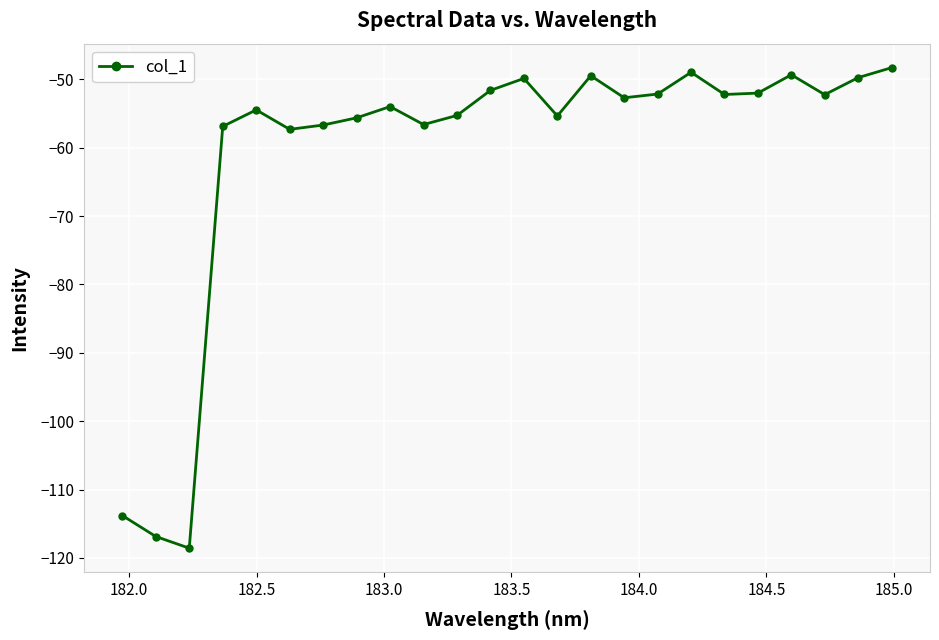

What is the average value?

-60.8